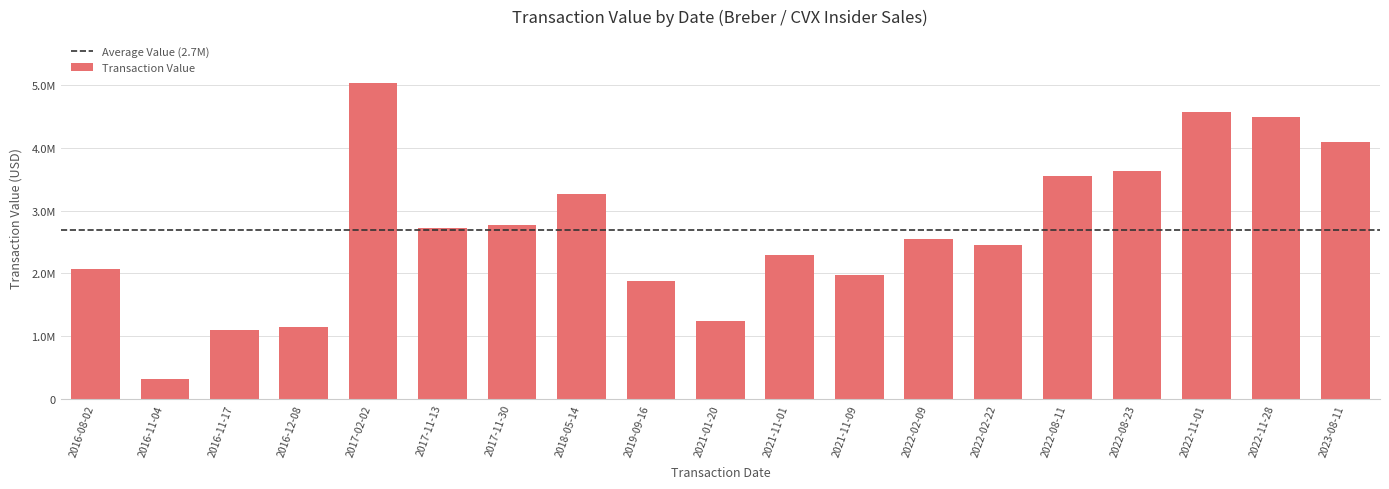

At which label is the value closest to 2673321?

2017-11-13